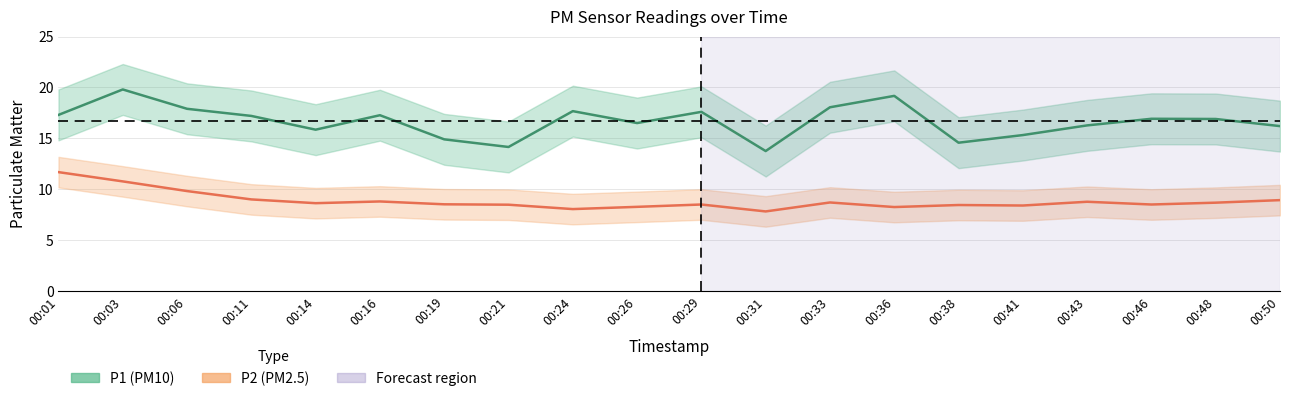

Rank the categories by P1 value from highest to lowest.

00:03, 00:36, 00:33, 00:06, 00:24, 00:29, 00:01, 00:16, 00:11, 00:46, 00:48, 00:26, 00:43, 00:50, 00:14, 00:41, 00:19, 00:38, 00:21, 00:31